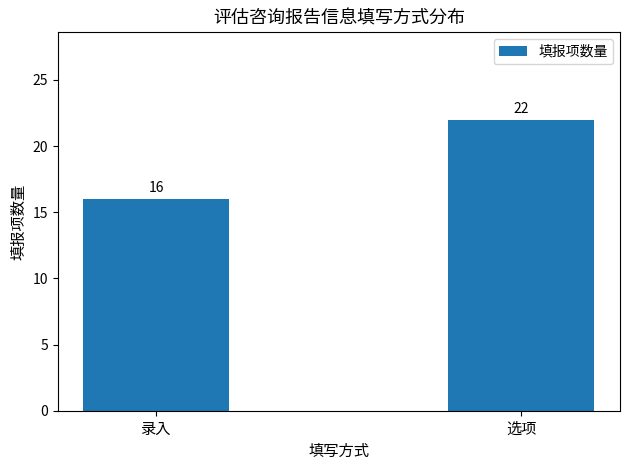

The chart shows a value of 22 at 选项. True or false?

True